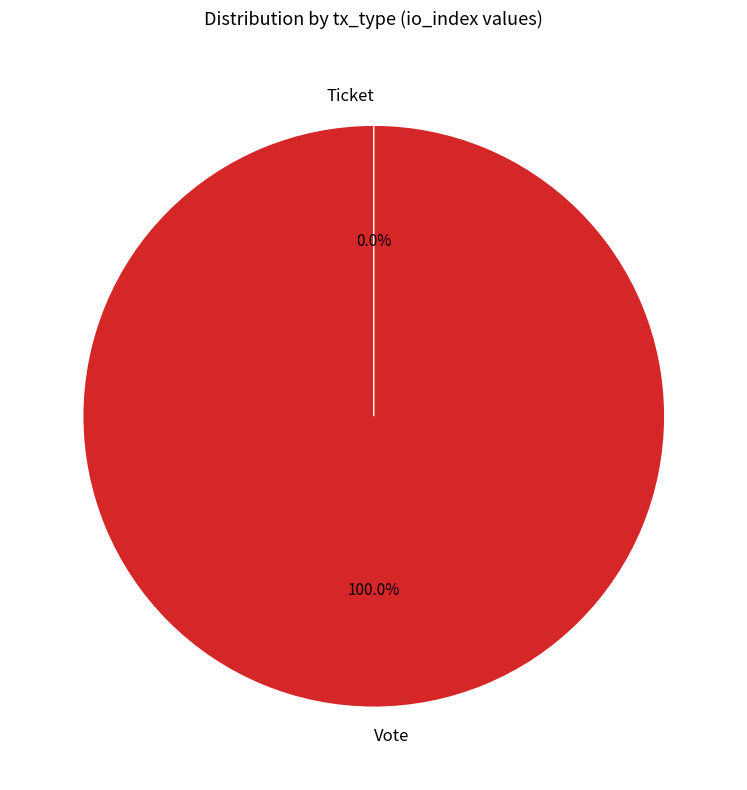

What is the change in value from Vote to Ticket?

-1